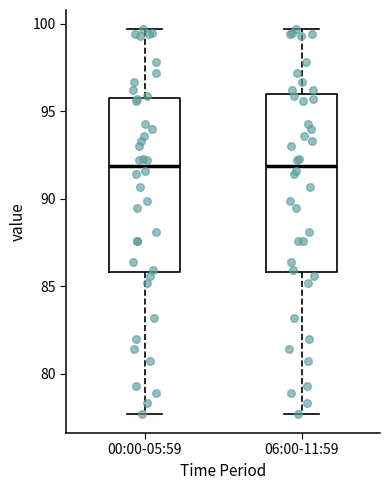

Where is the upper edge of the box for 06:00-11:59 on the y-axis? The values are not printed on the chart, so give them approximately, as read against the axis.

96.0